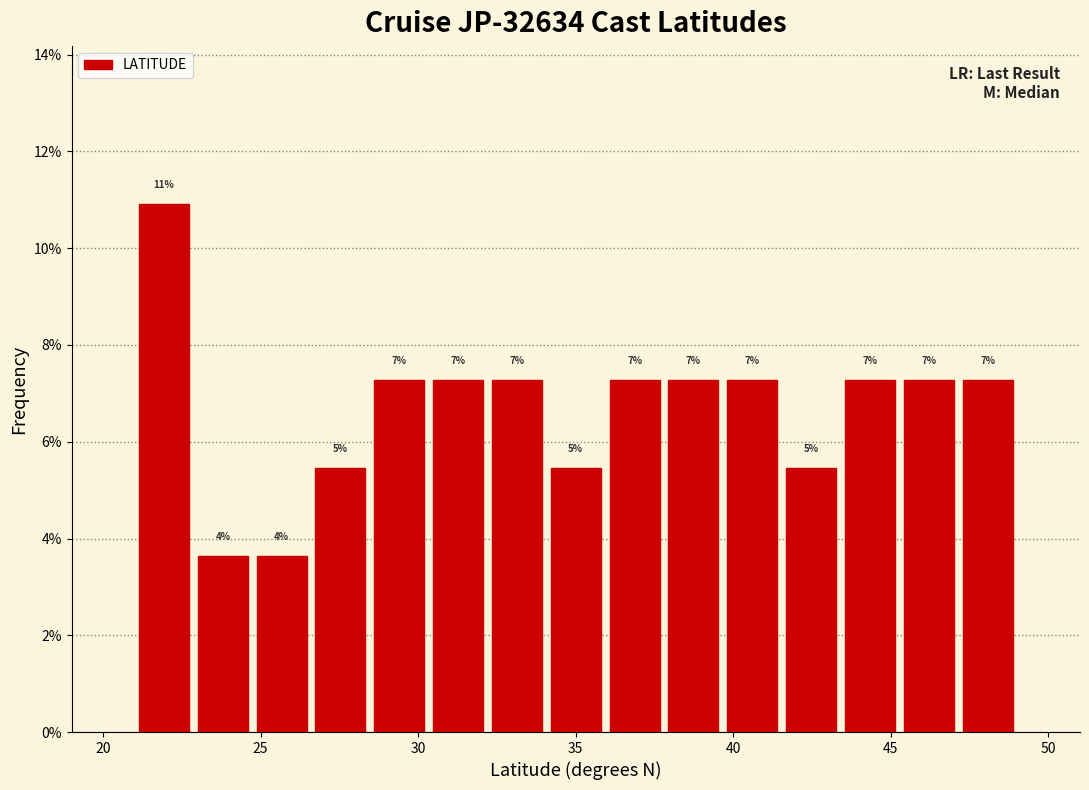

Read against the x-axis, roughly where is the centre of the tallest bar?

22.0